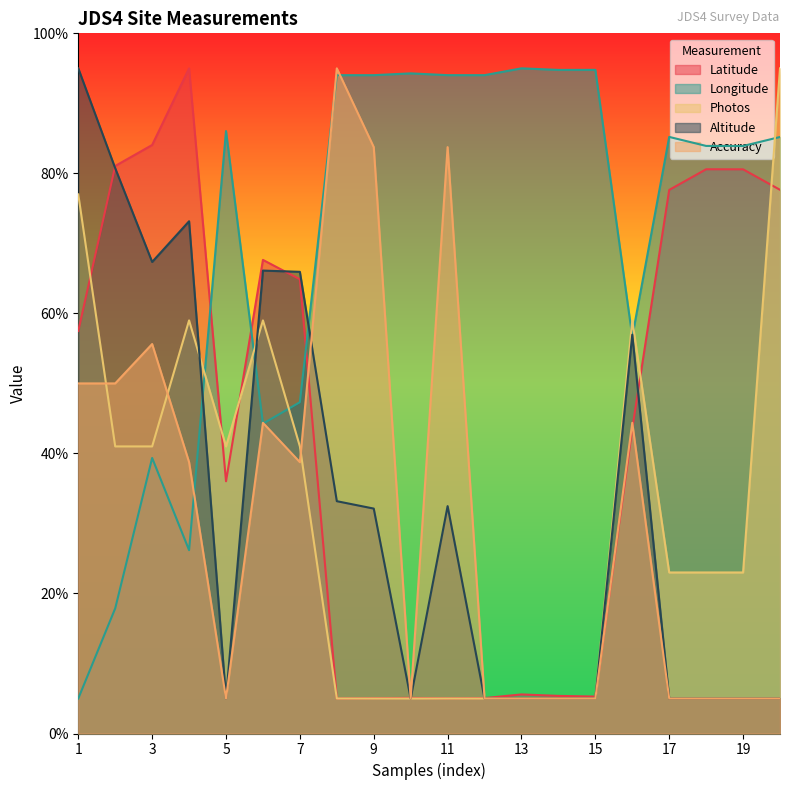

Where is the first local minimum for Accuracy?

5